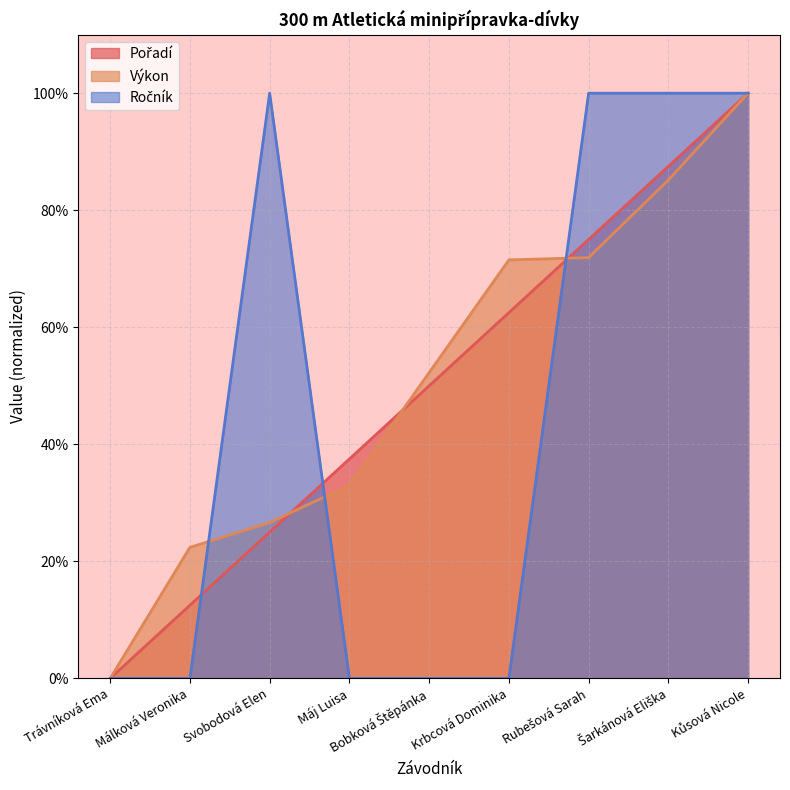

Rank the series at Rubešová Sarah from highest to lowest value.

Ročník, Pořadí, Výkon